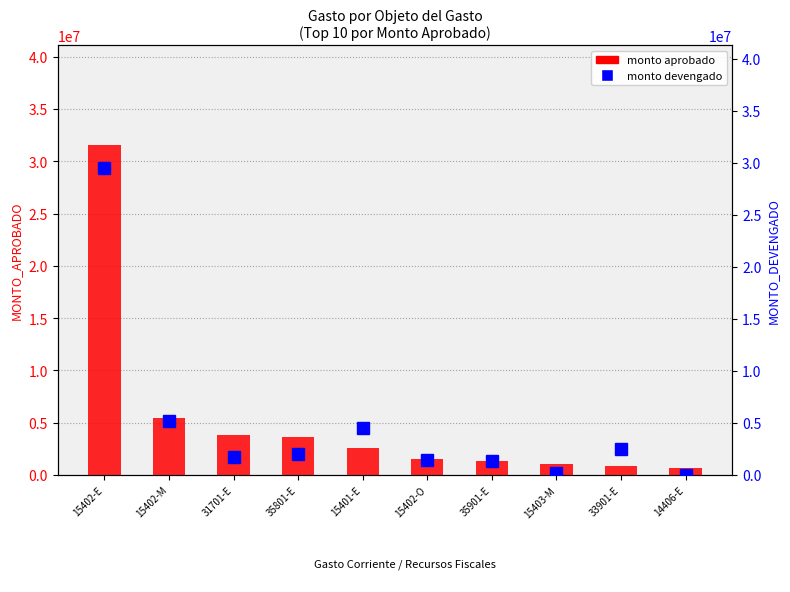

The value of monto aprobado at 35901-E is 411022.3. True or false?

False